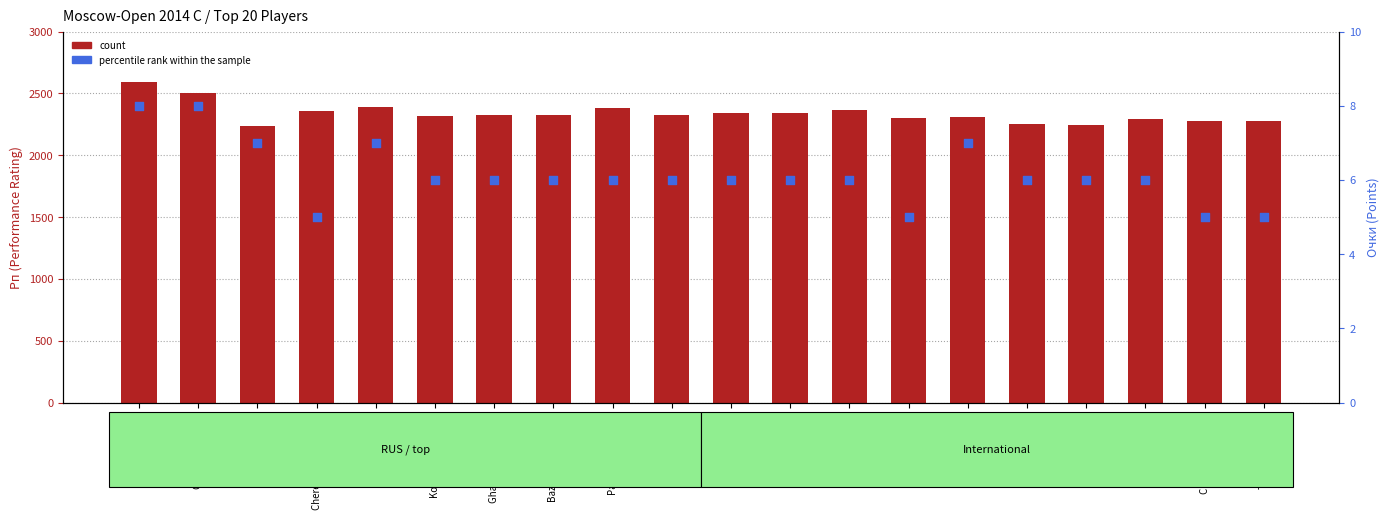

What are all the series names shown in the legend?

count, percentile rank within the sample